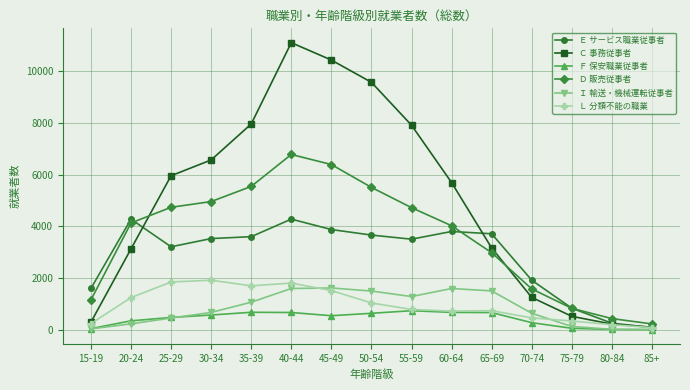

True or false: Ｃ 事務従事者 and Ｄ 販売従事者 intersect in this chart.

True